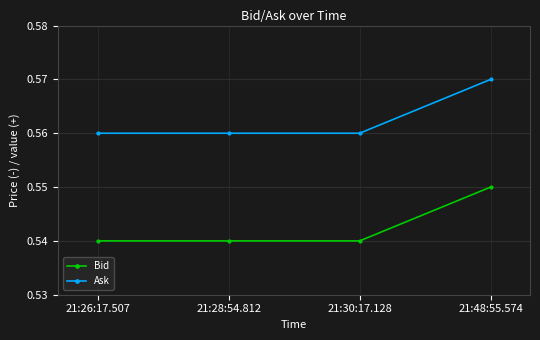

List the series in order of their overall mean, lowest first.

Bid, Ask